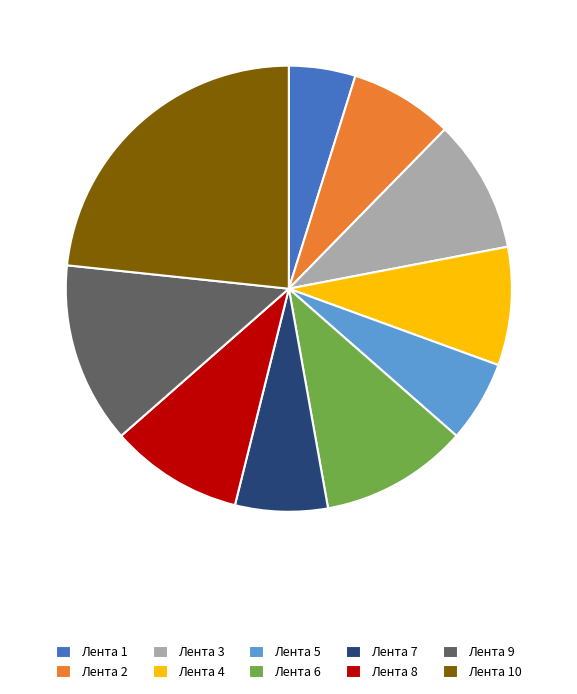

Which slice is the smallest?

Лента 1